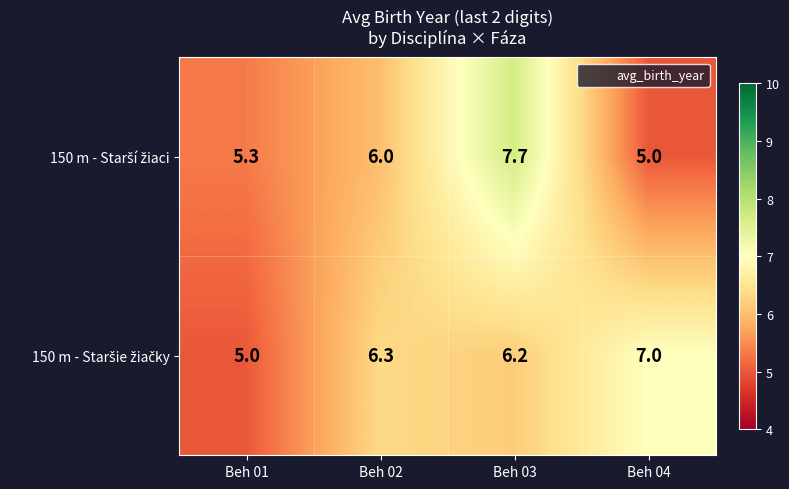

What is the spread (max minus min) of values at Beh 01?

0.3